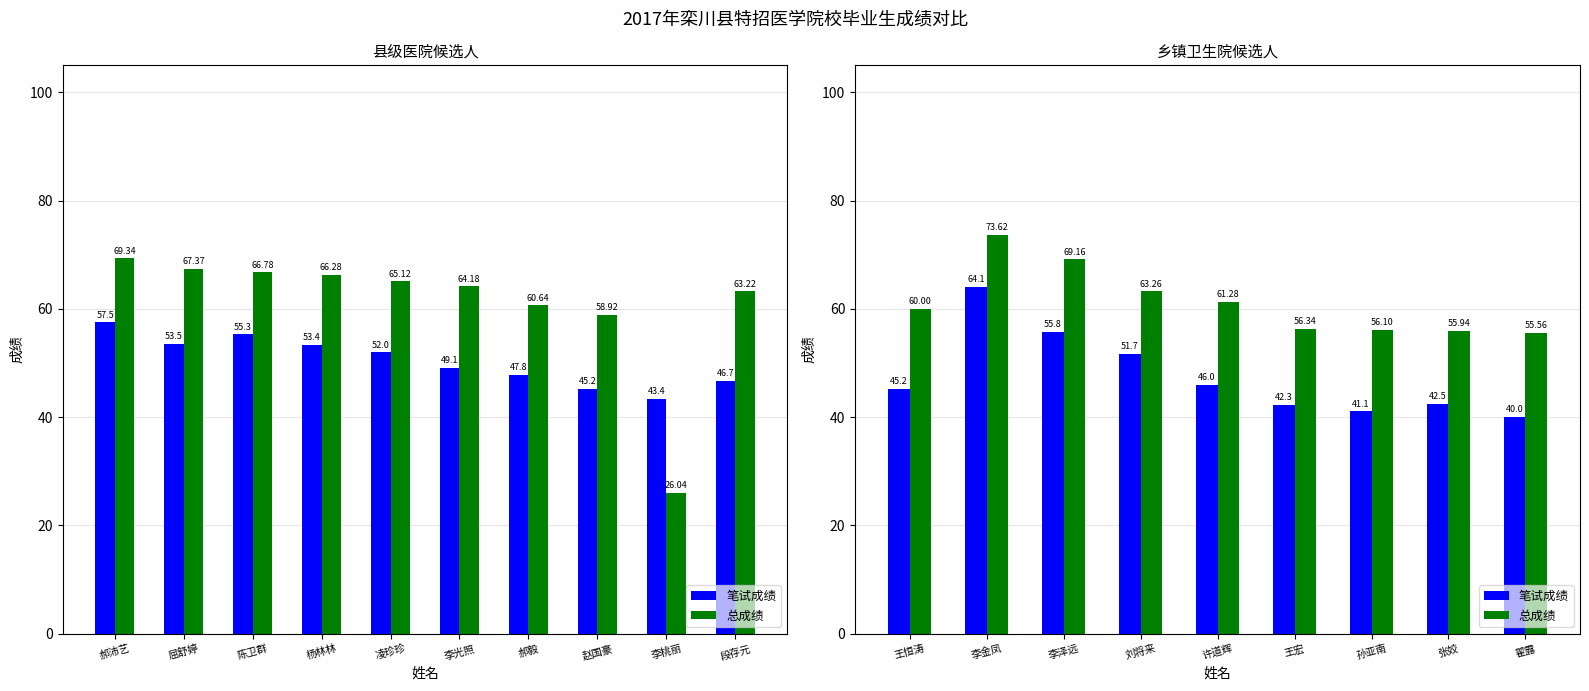

Which series has the largest total across all categories?

总成绩